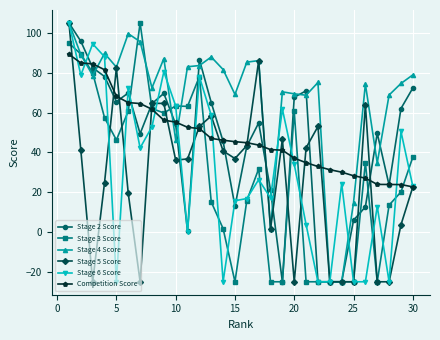

How many data points does each series have?

30